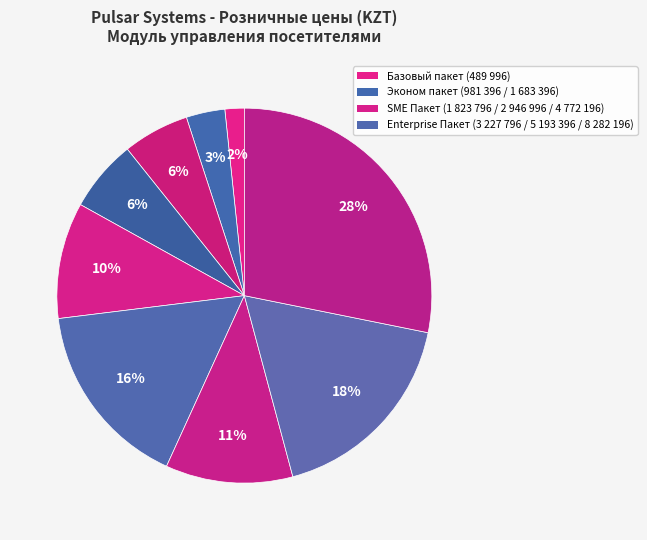

Count the number of slices in the pie.

9